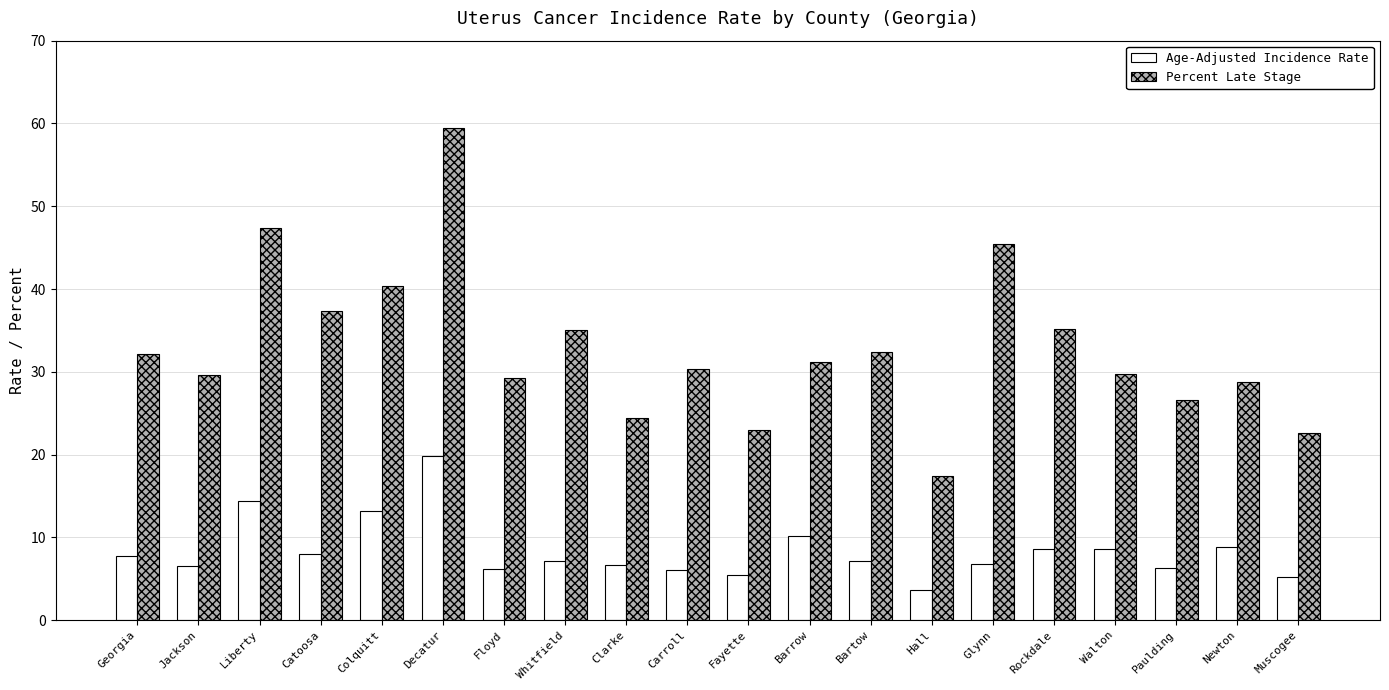

How many series are shown in this chart?

2